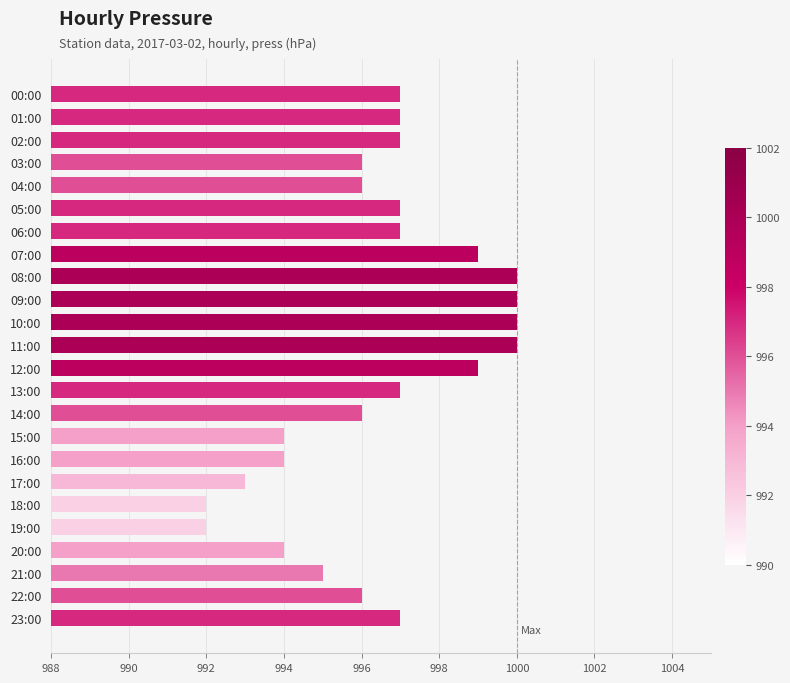

What is the ratio of the value at 20:00 to the value at 13:00?

1.0